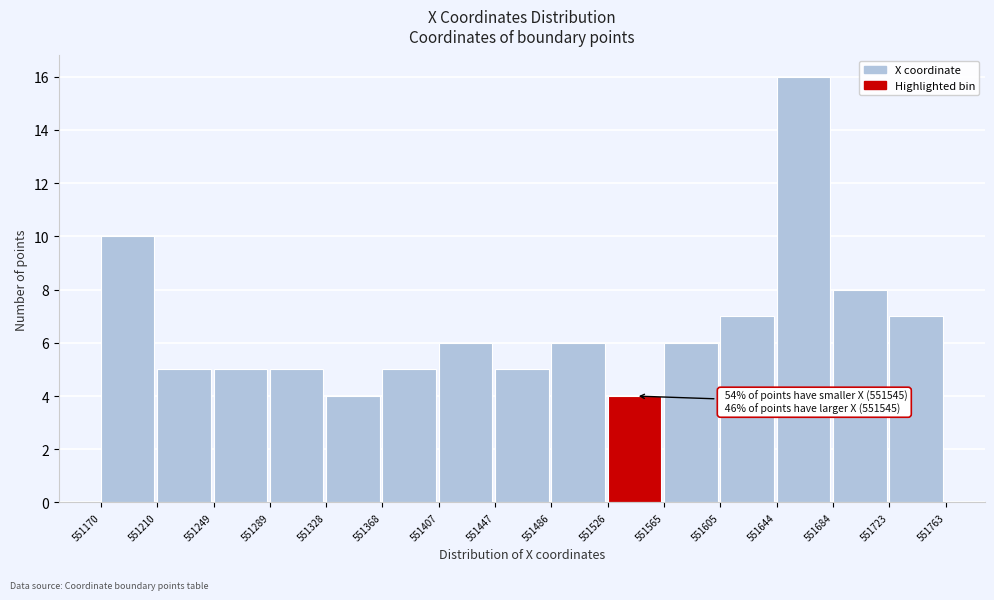

Which range on the x-axis has the tallest bar?

551644 to 551684